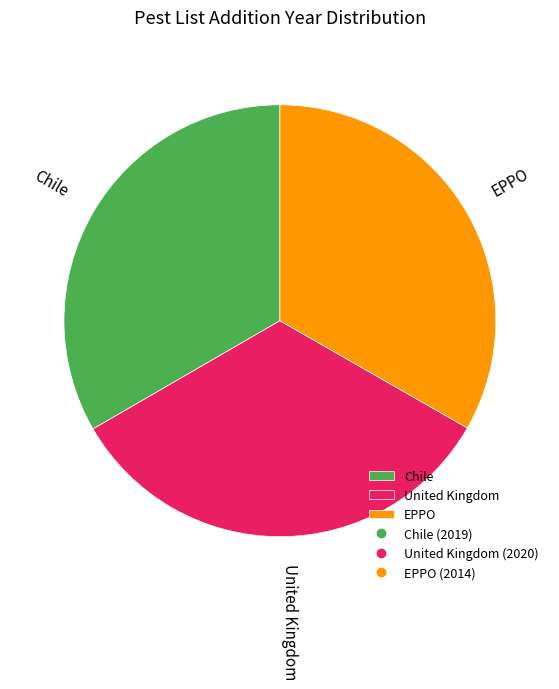

Is there any slice that represents more than half of the pie?

No